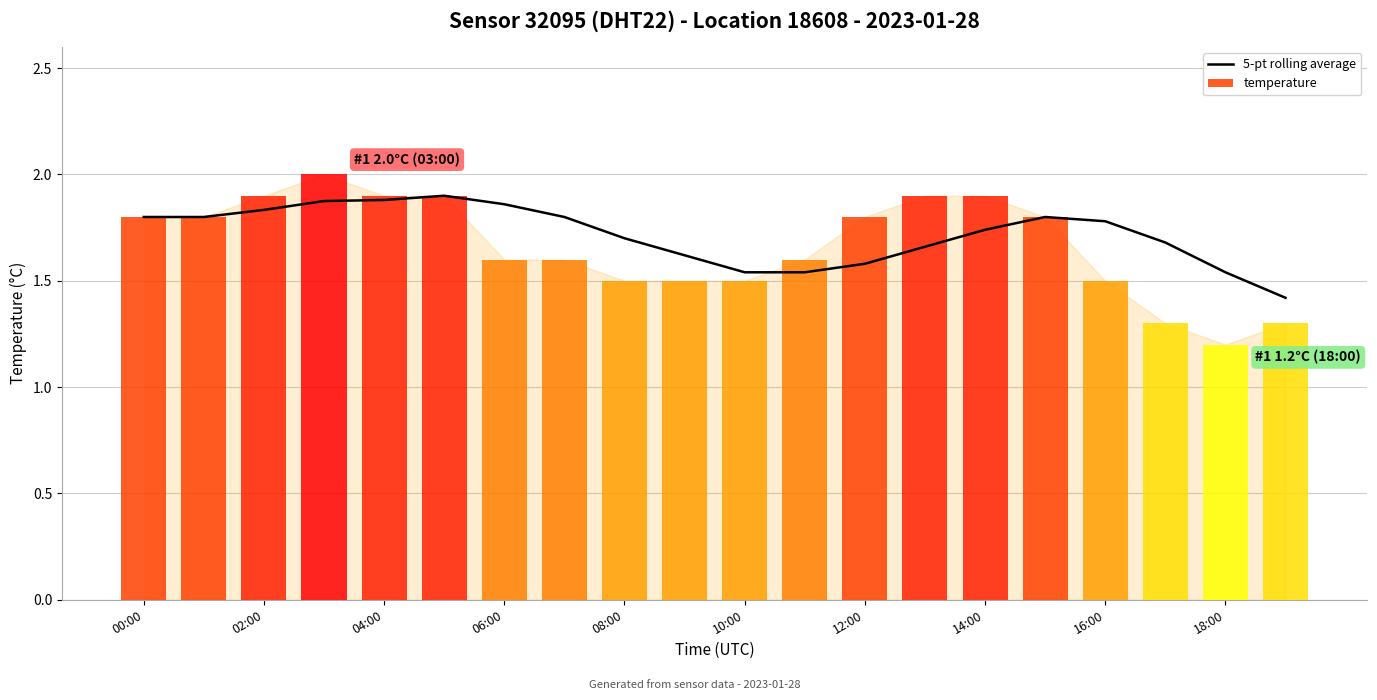

List the series in order of their peak value, lowest first.

5-pt rolling average, temperature